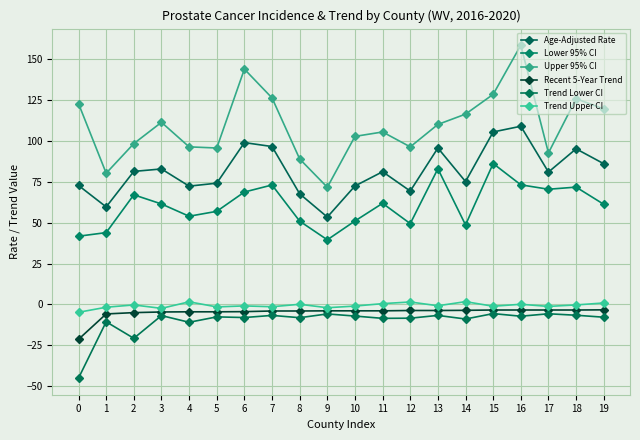

Which series has the largest total across all categories?

Upper 95% CI